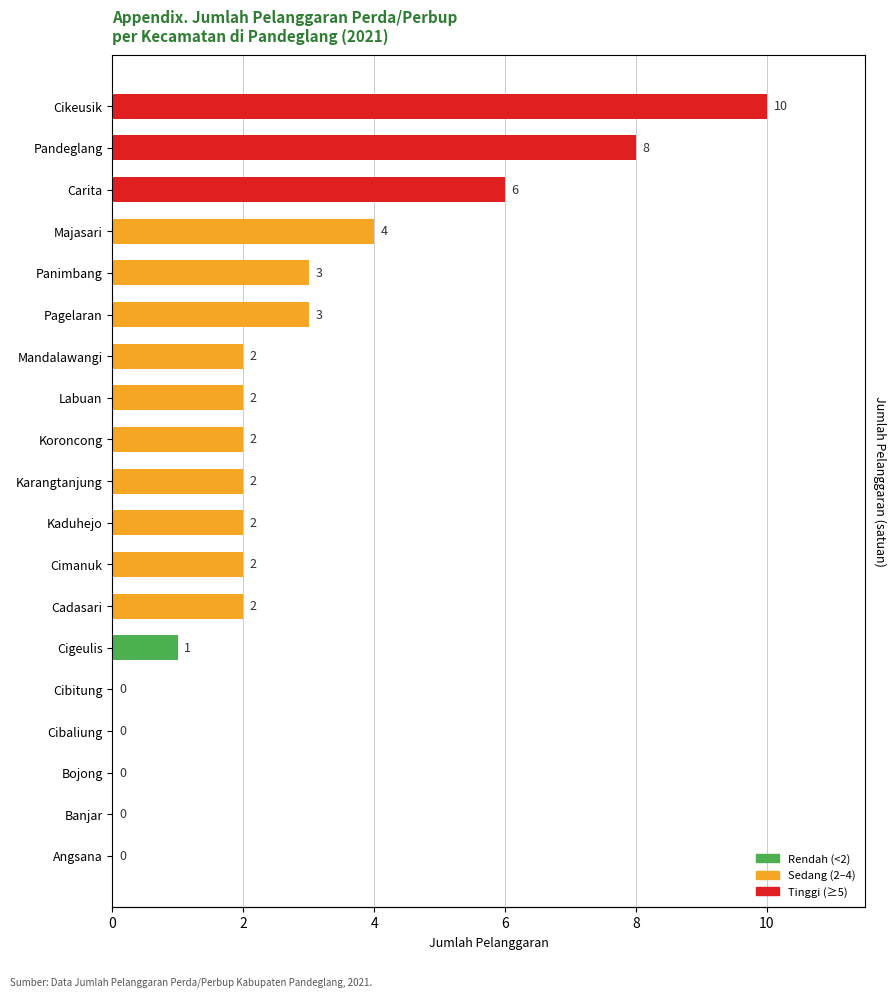

How many data points are above 2?

6